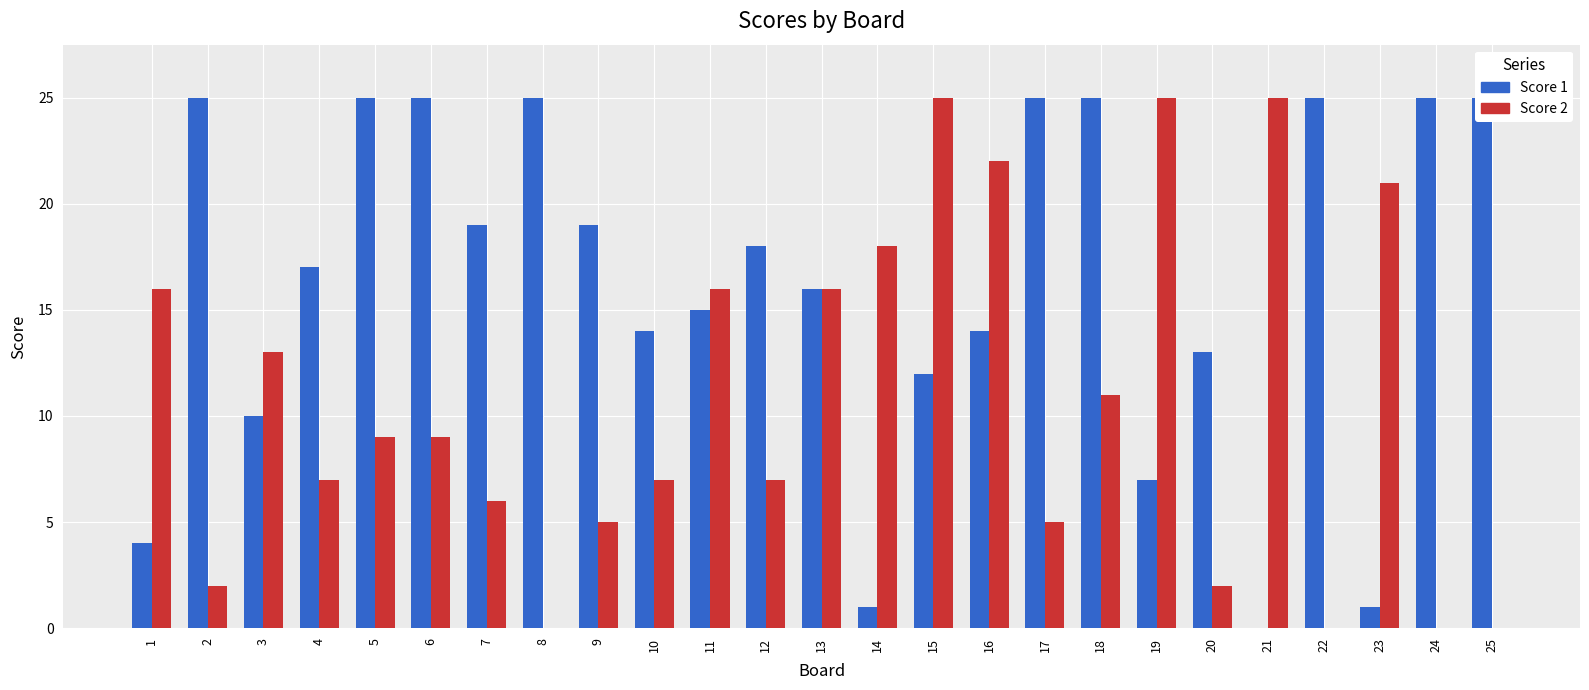

Reading right to left, transcribe all the data shown in this chart.

Score 1: 25	25	1	25	0	13	7	25	25	14	12	1	16	18	15	14	19	25	19	25	25	17	10	25	4
Score 2: 0	0	21	0	25	2	25	11	5	22	25	18	16	7	16	7	5	0	6	9	9	7	13	2	16